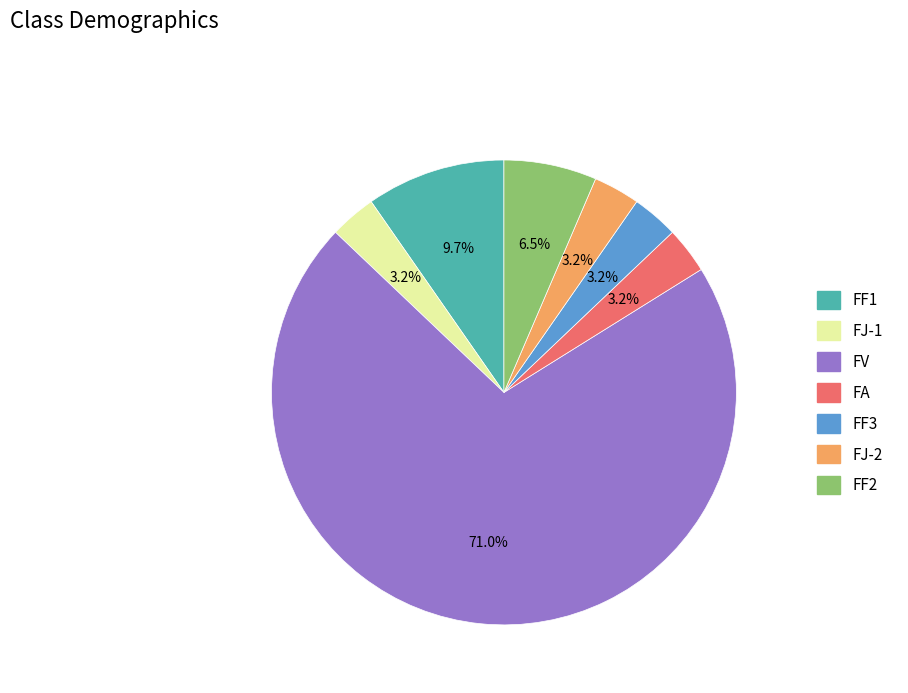

Count the number of slices in the pie.

7